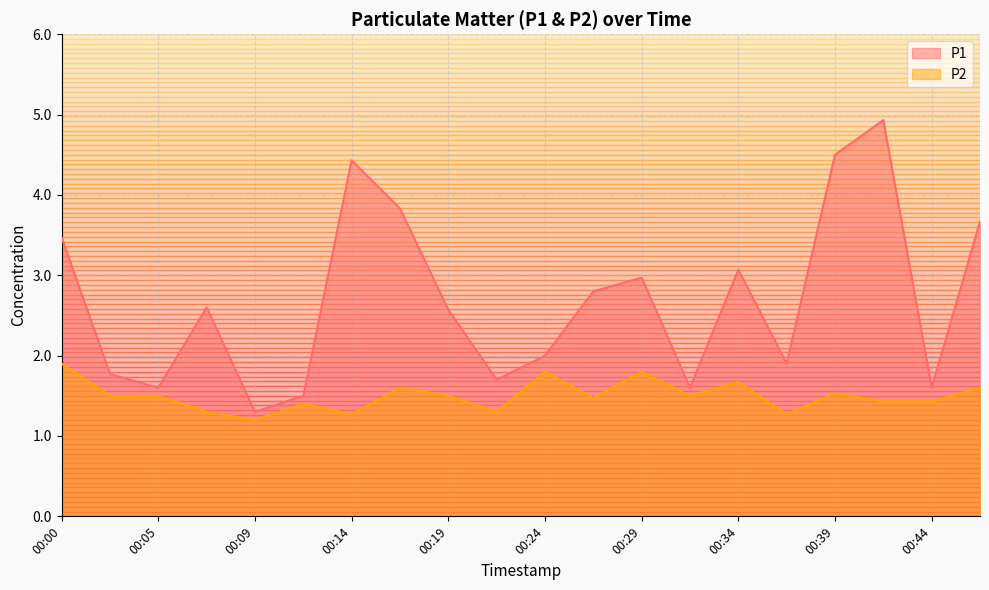

Between 00:32 and 00:44, which series saw the biggest shift?

P2